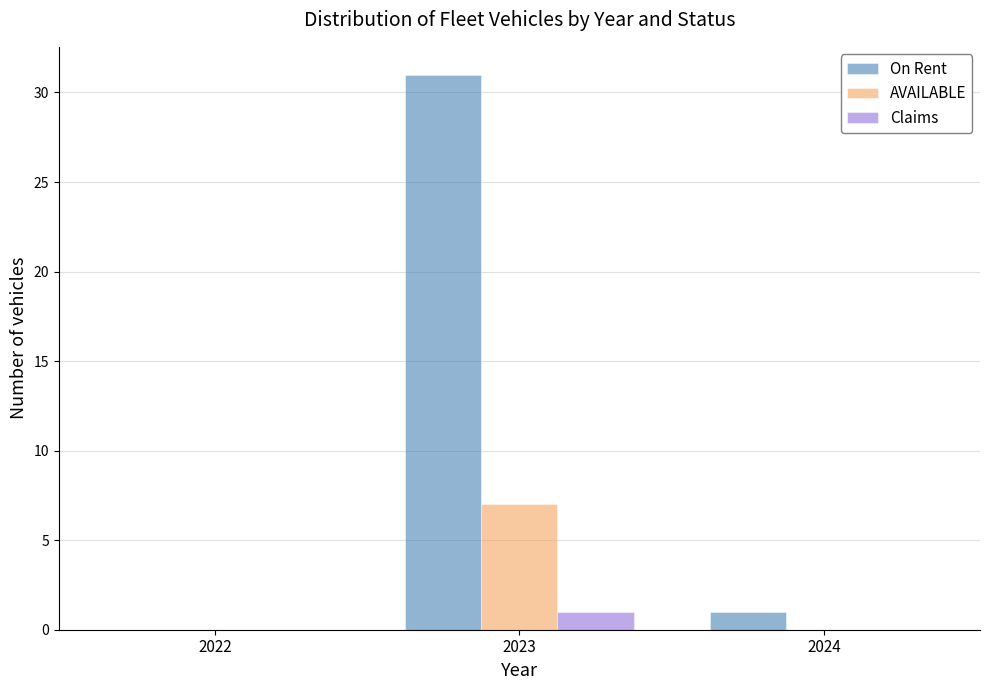

Reading left to right, transcribe all the data shown in this chart.

On Rent: 2022=0	2023=31	2024=1
AVAILABLE: 2022=0	2023=7	2024=0
Claims: 2022=0	2023=1	2024=0